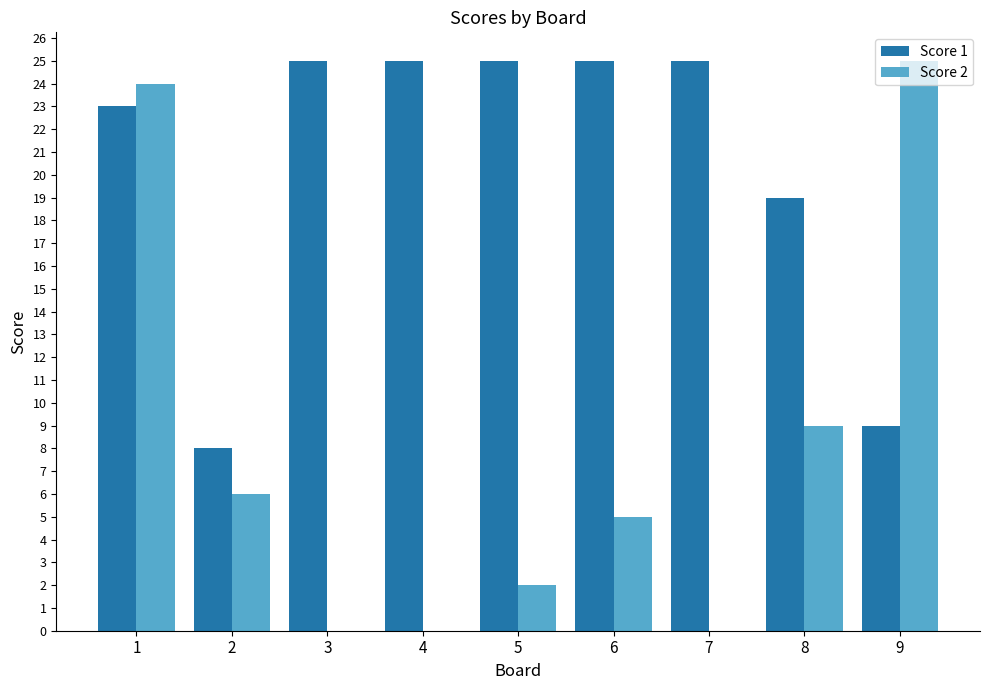

What is the greatest value displayed?

25